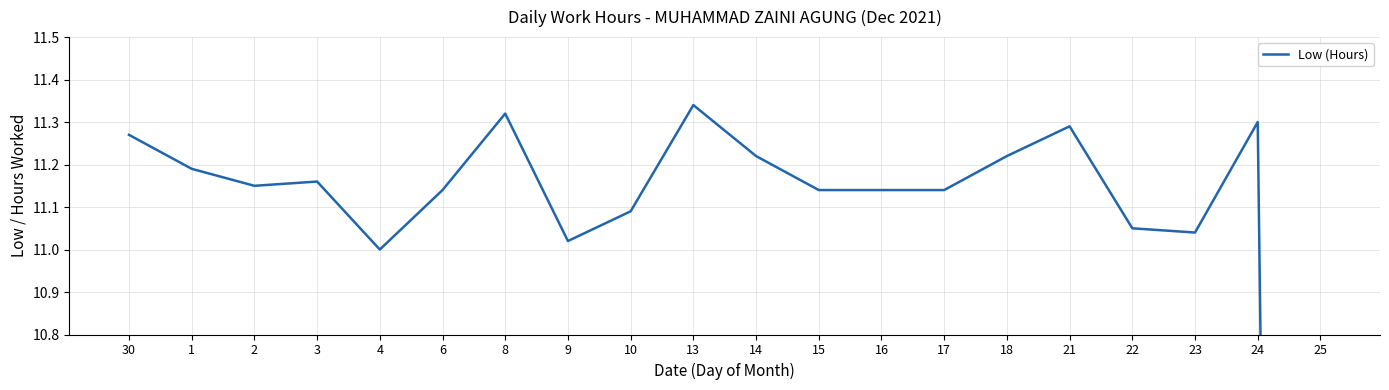

How many categories are shown in the chart?

20